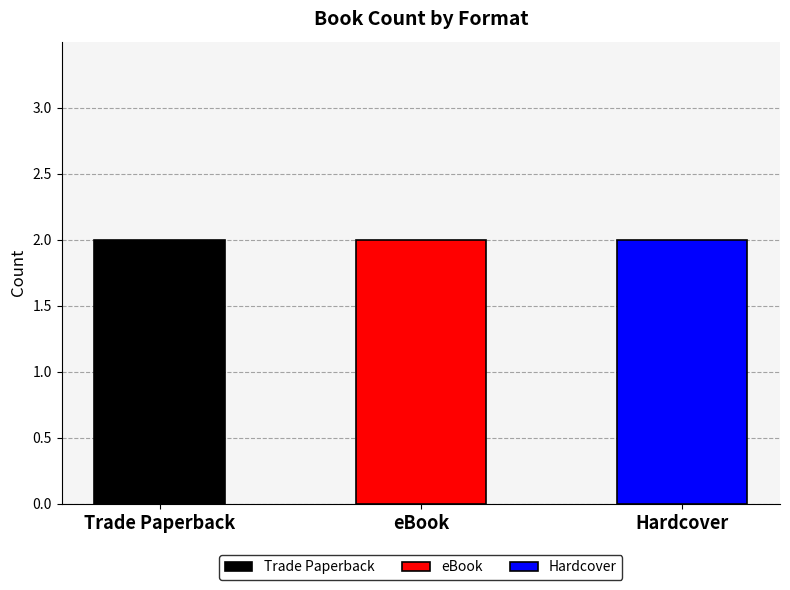

How many data points in Trade Paperback are less than 2142348018?

1